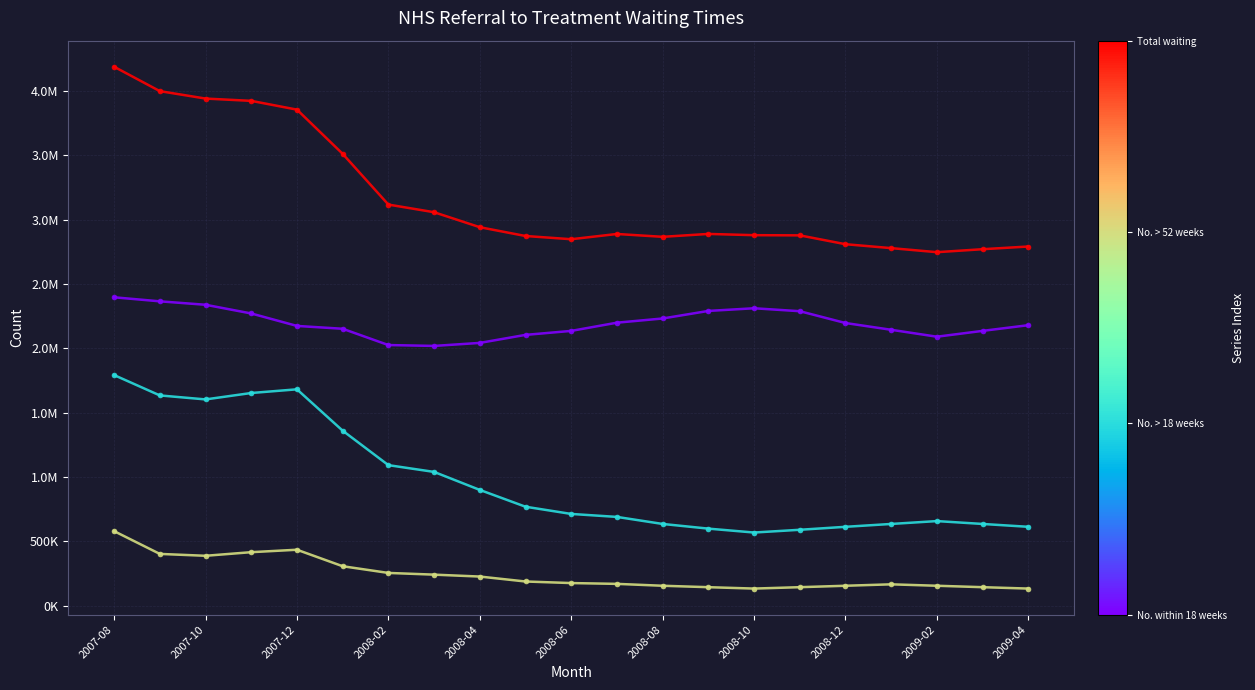

Reading left to right, what are all the values shown in this chart?

No. within 18 weeks: 2395656	2364349	2337604	2269968	2173205	2151167	2024628	2017806	2041274	2103566	2134567	2198432	2231045	2289731	2310456	2287634	2195823	2143219	2089456	2134782	2178934
No. > 18 weeks: 1791318	1633202	1602217	1651994	1680631	1359270	1091445	1038904	898996	768383	712345	689234	634521	598234	567891	589234	612345	634521	656789	634521	612345
No. > 52 weeks: 578682	401725	387161	415215	434180	306034	253955	240689	225860	187394	175234	168923	154321	143219	132456	143219	154321	165432	154321	143219	132456
Total waiting: 4186974	3997551	3939821	3921962	3853836	3510437	3116073	3056710	2940270	2871949	2846912	2887666	2865566	2887965	2878347	2876868	2808168	2777740	2746245	2769303	2790279